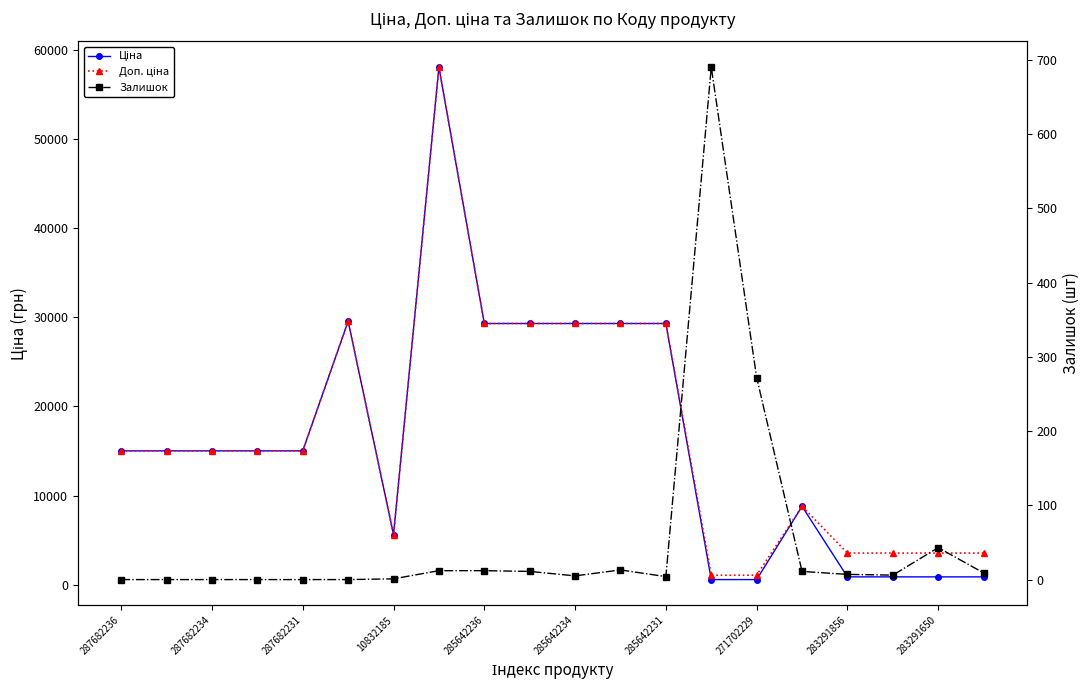

What is the value of the Доп. ціна point at the 9th from the left?

29294.9